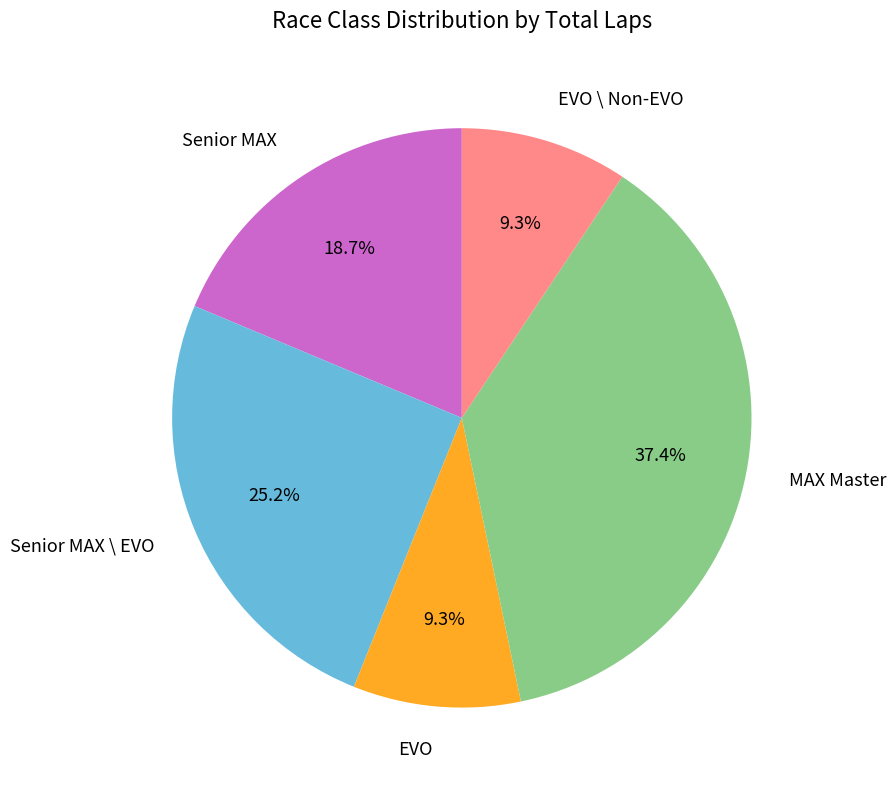

How many segments does this pie chart have?

5